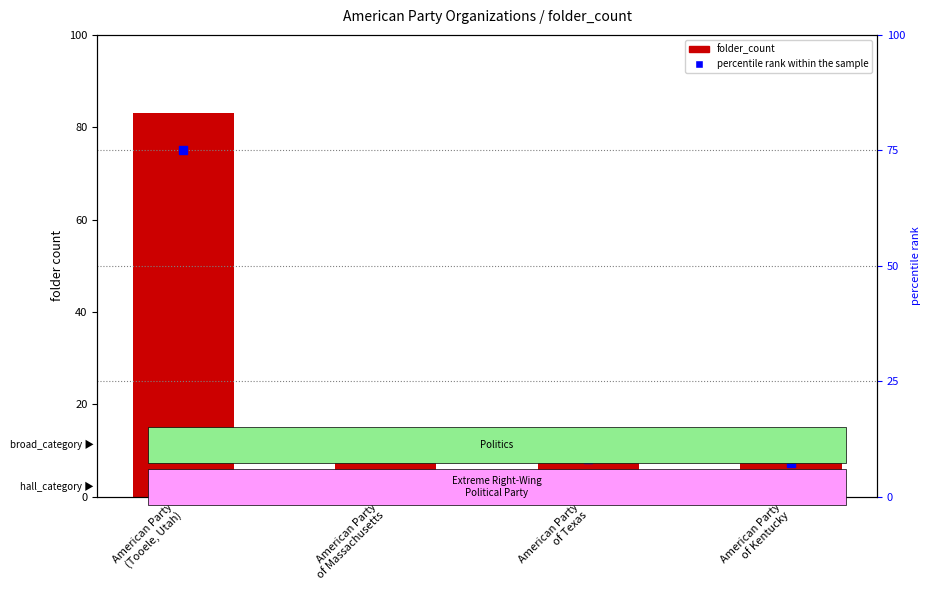

Which series reaches the minimum Y coordinate?

percentile rank within the sample